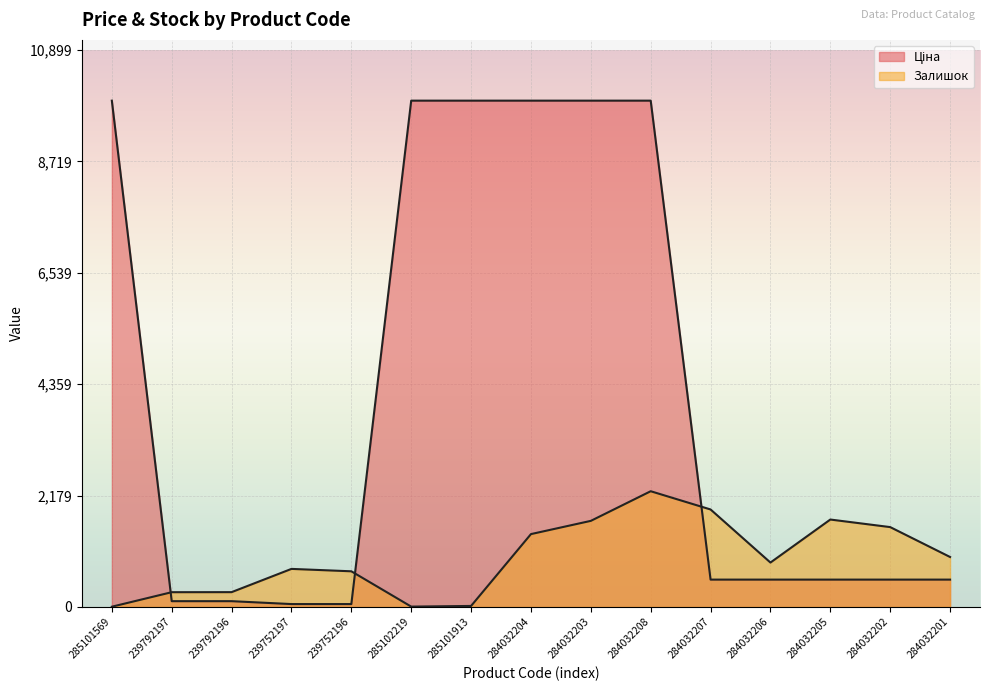

Between 239792197 and 239752196, which series saw the biggest shift?

Залишок